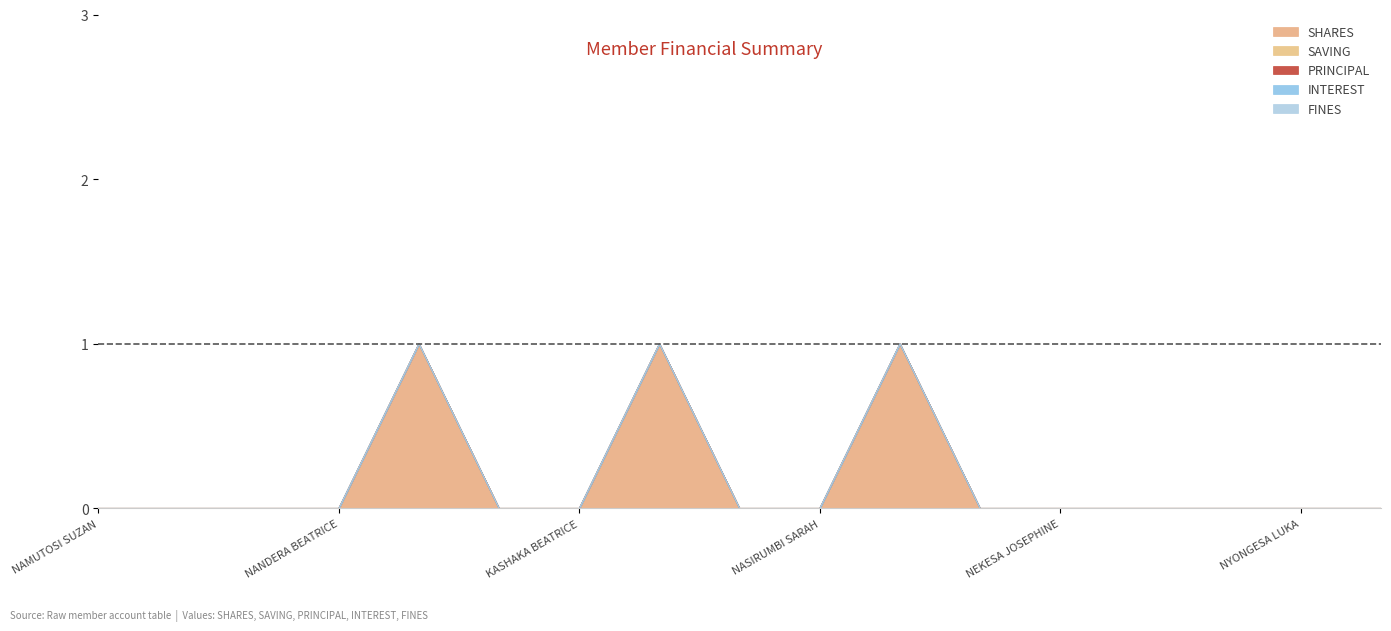

Which series has the largest total across all categories?

SHARES